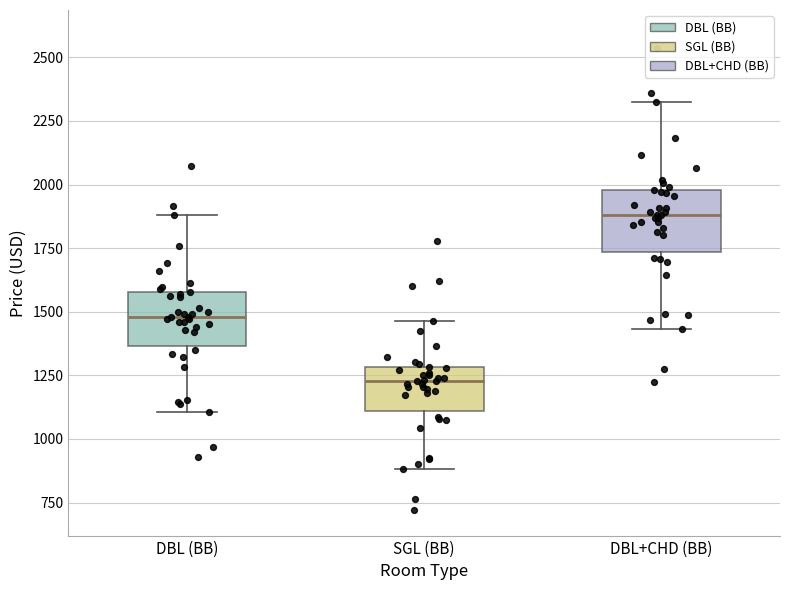

Where does the median line of the box for SGL (BB) sit on the y-axis? The values are not printed on the chart, so give them approximately, as read against the axis.

1250